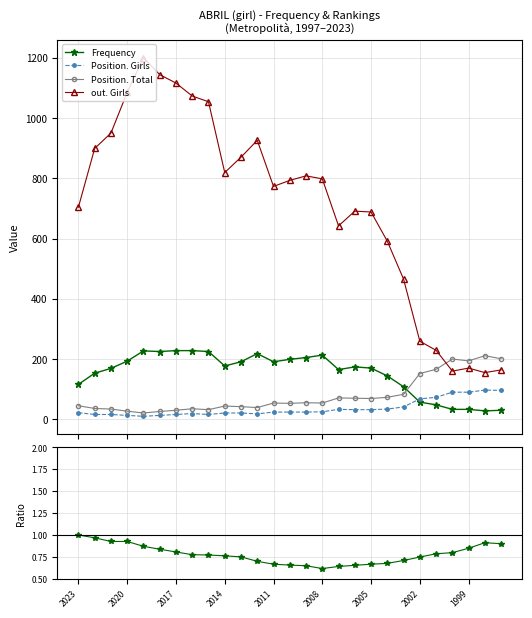

True or false: out. Girls has more than 1 points higher than both neighbors.

True